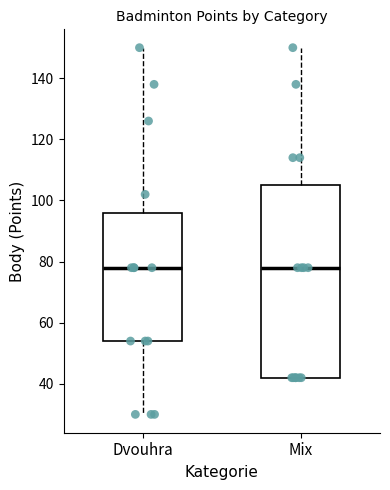

Reading left to right, transcribe this box plot: for each box, give where its median line is, the range the box spans, and where its two whiskers end, as read against the y-axis. The values are not printed on the chart, so give them approximately, as read against the axis.

Dvouhra: median 78, box 54 to 96, whiskers 30 to 150
Mix: median 78, box 42 to 106, whiskers 42 to 150